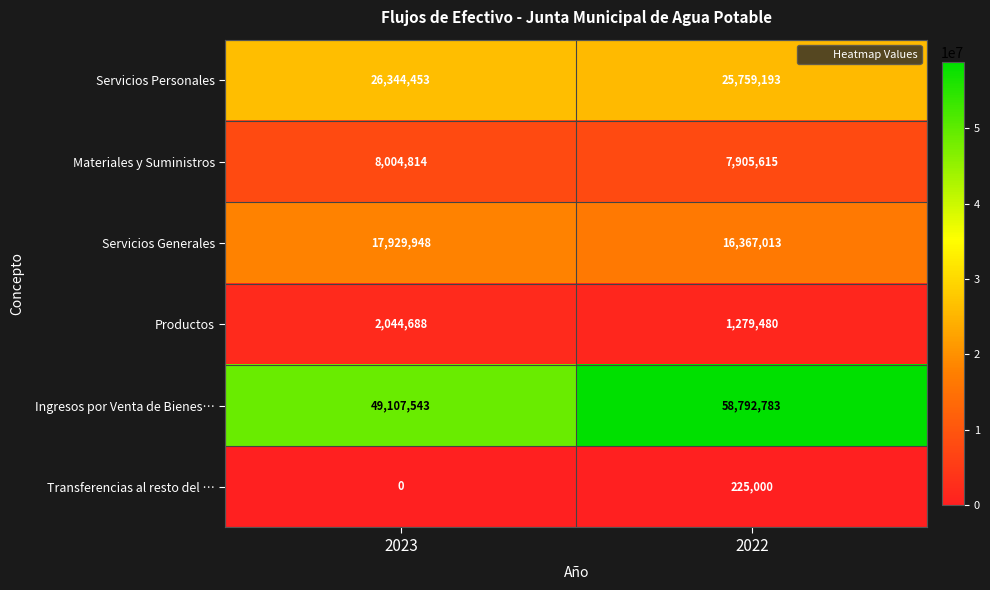

What is the sum of all Transferencias al resto del … values?

225000